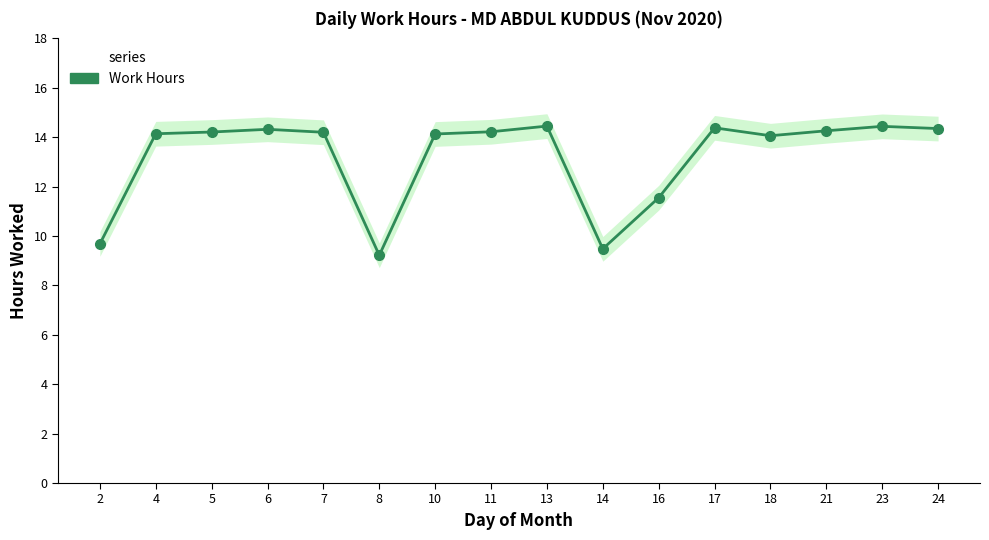

Where is the first local minimum?

8